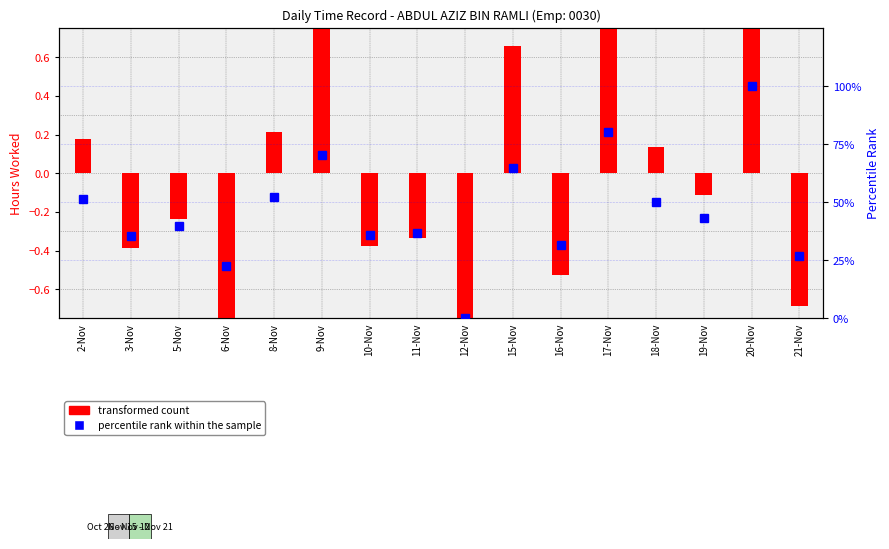

What is the spread (max minus min) of values at 3-Nov?

35.8